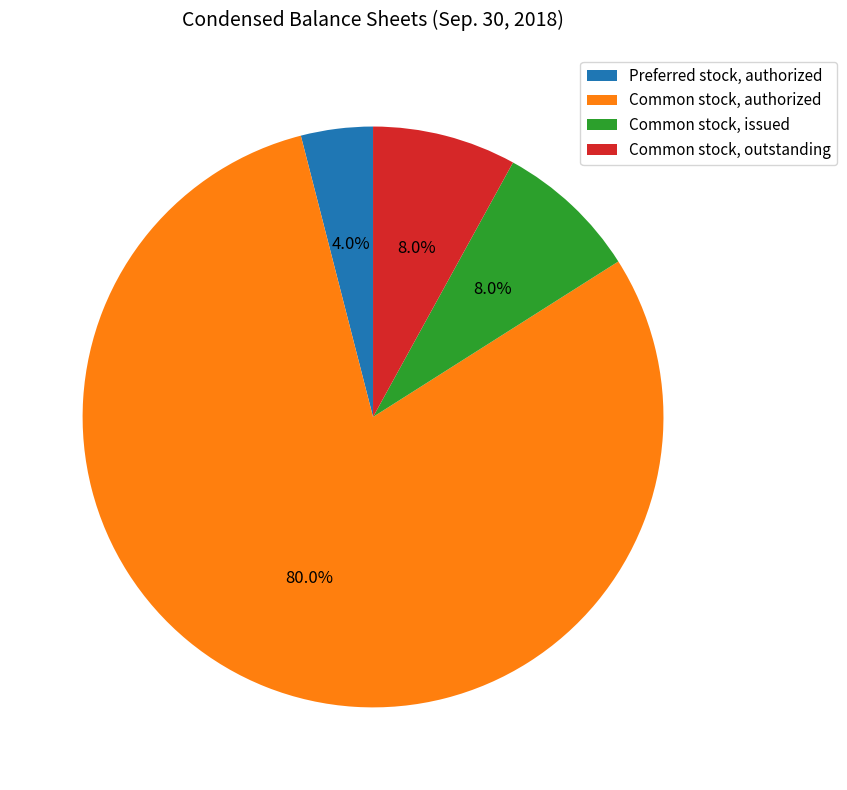

Which category has the biggest portion of the pie?

Common stock, authorized